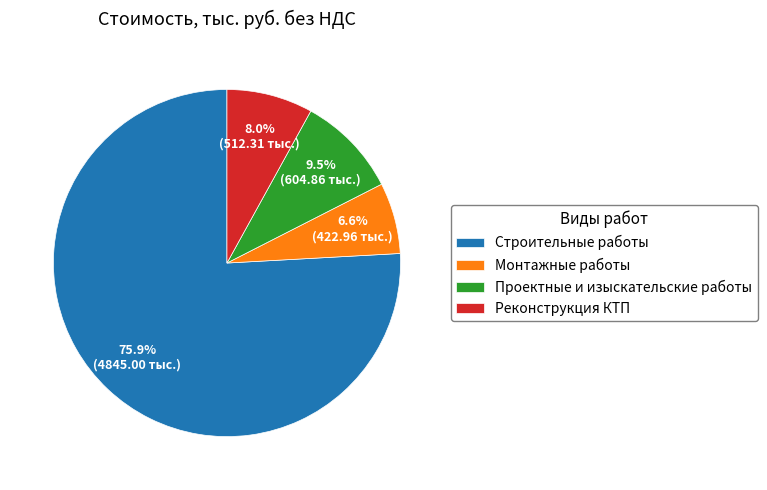

True or false: Монтажные работы accounts for 21% of the total.

False